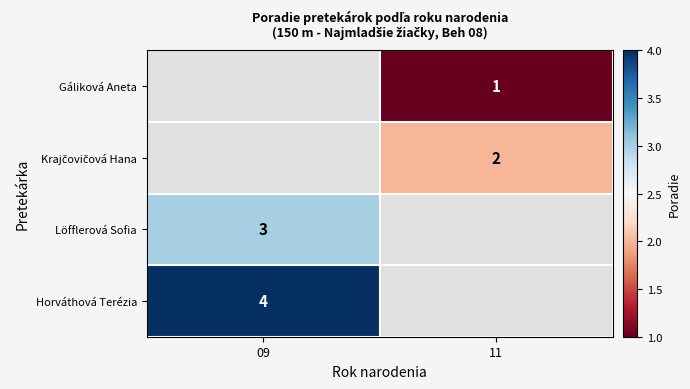

At which category does the chart reach its peak across all series?

09